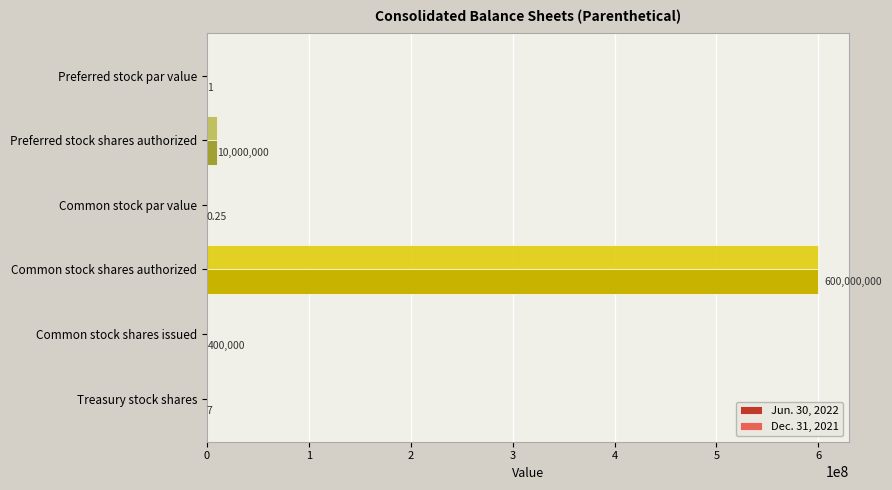

Is the value of Dec. 31, 2021 at Common stock par value greater than the value of Jun. 30, 2022 at Common stock shares authorized?

No